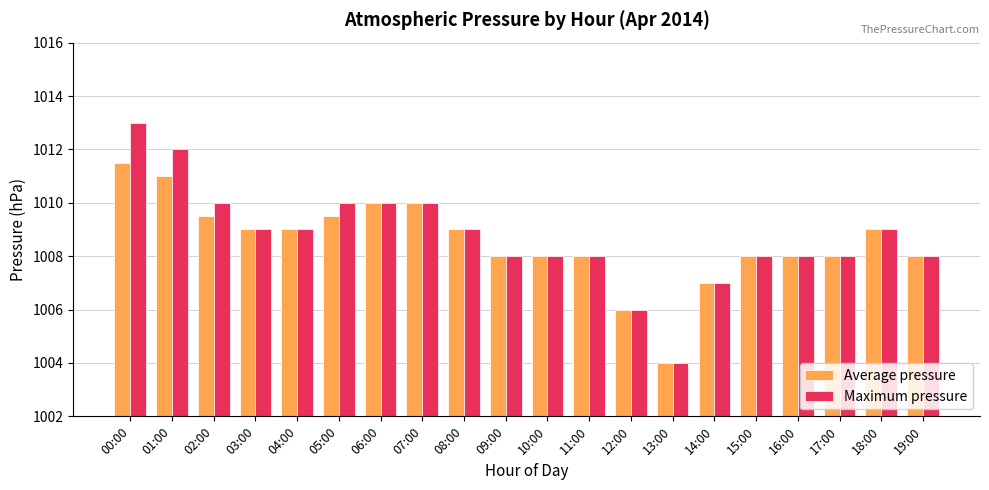

How many groups of bars are there?

20